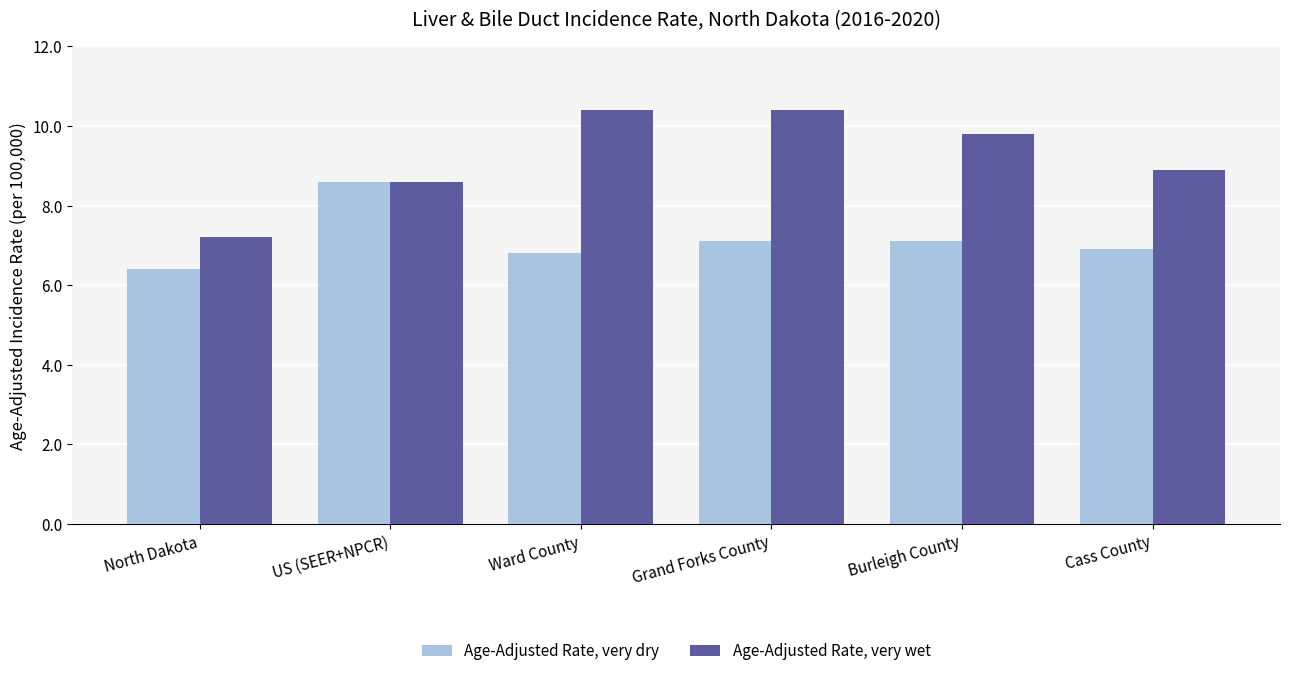

Between Burleigh County and Cass County, which series saw the biggest shift?

Age-Adjusted Rate, very wet